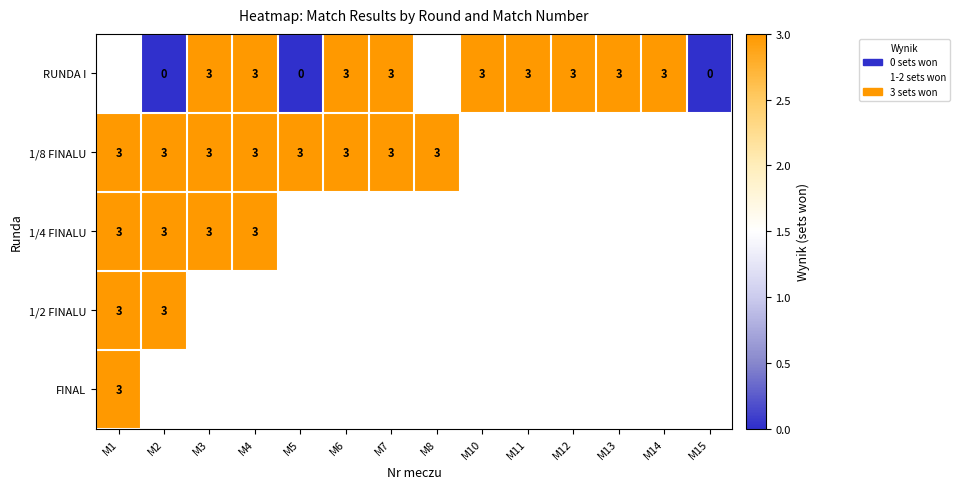

How many series are shown in this chart?

5